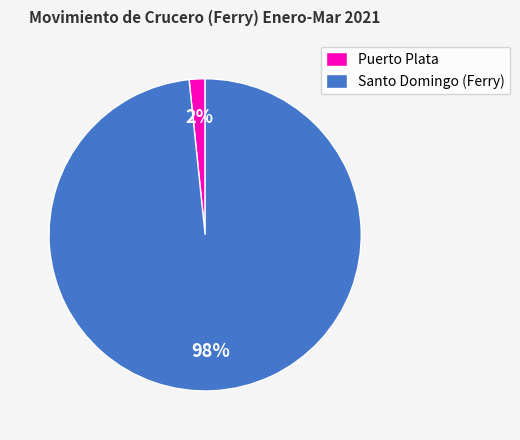

True or false: Puerto Plata accounts for 2% of the total.

True